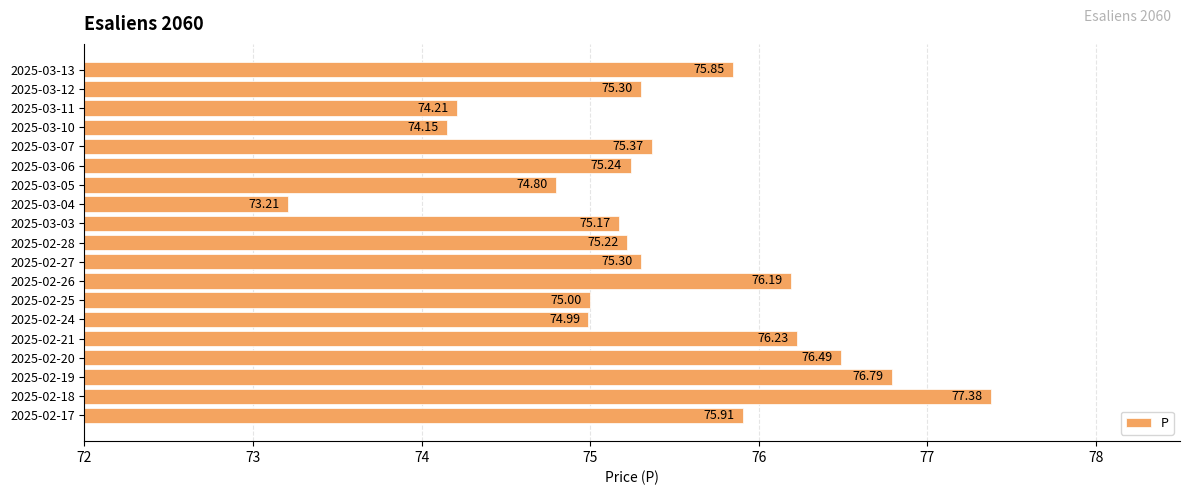

Does the chart contain any negative values?

No